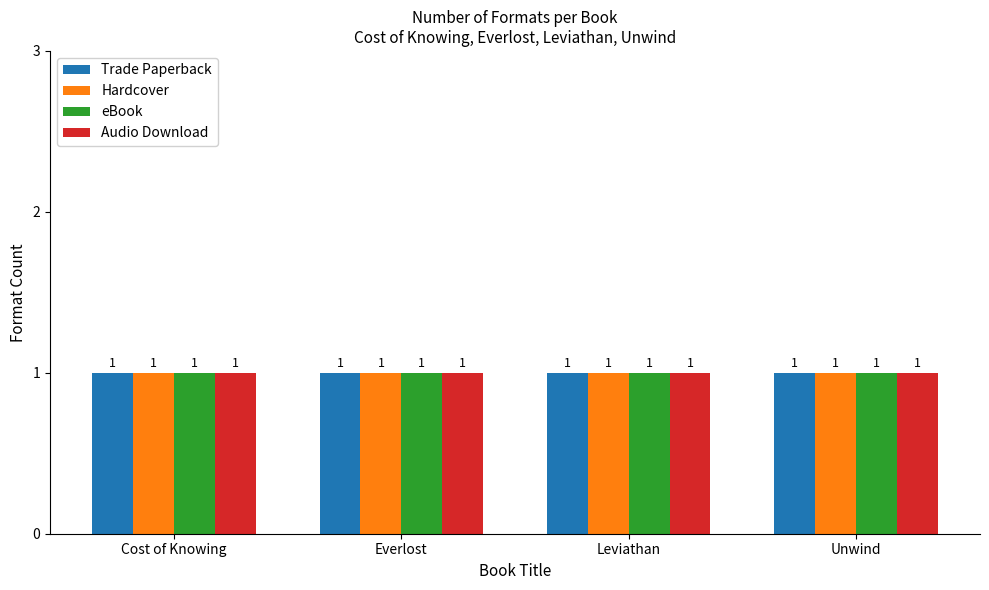

What is the smallest value displayed?

1